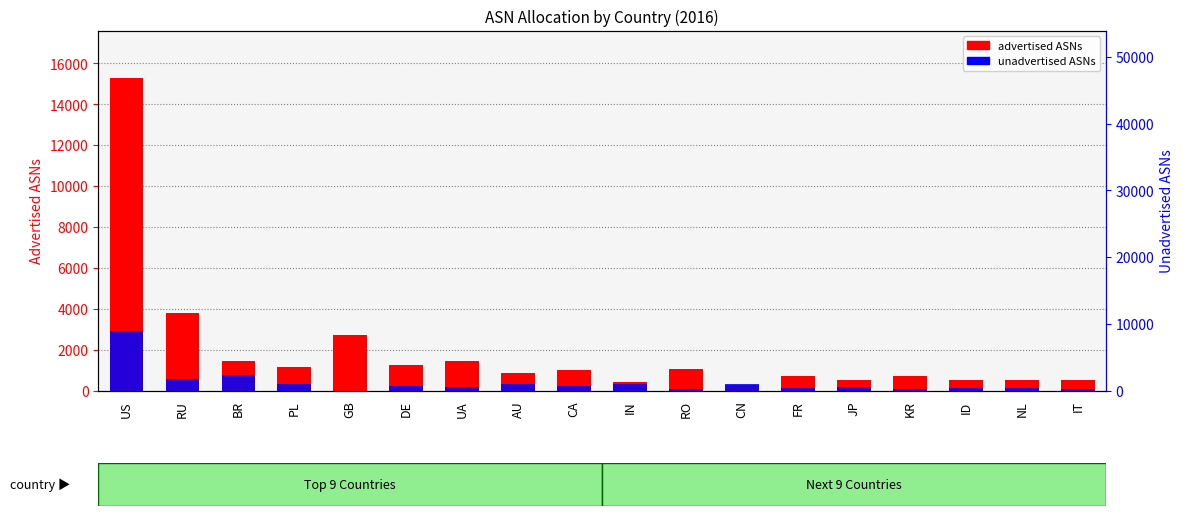

Is it true that advertised ASNs equals 22121 at US?

False